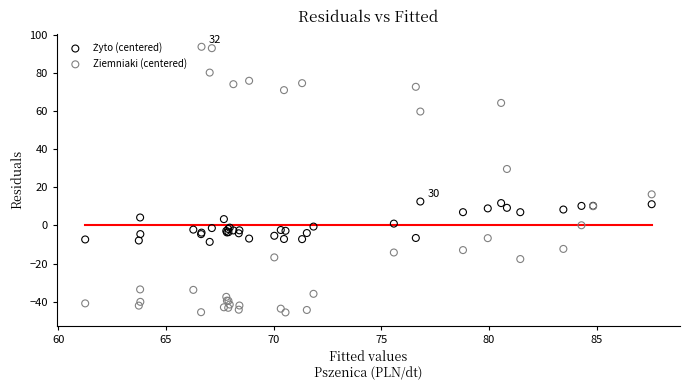

Which series contains the lowest Y value?

Ziemniaki (centered)